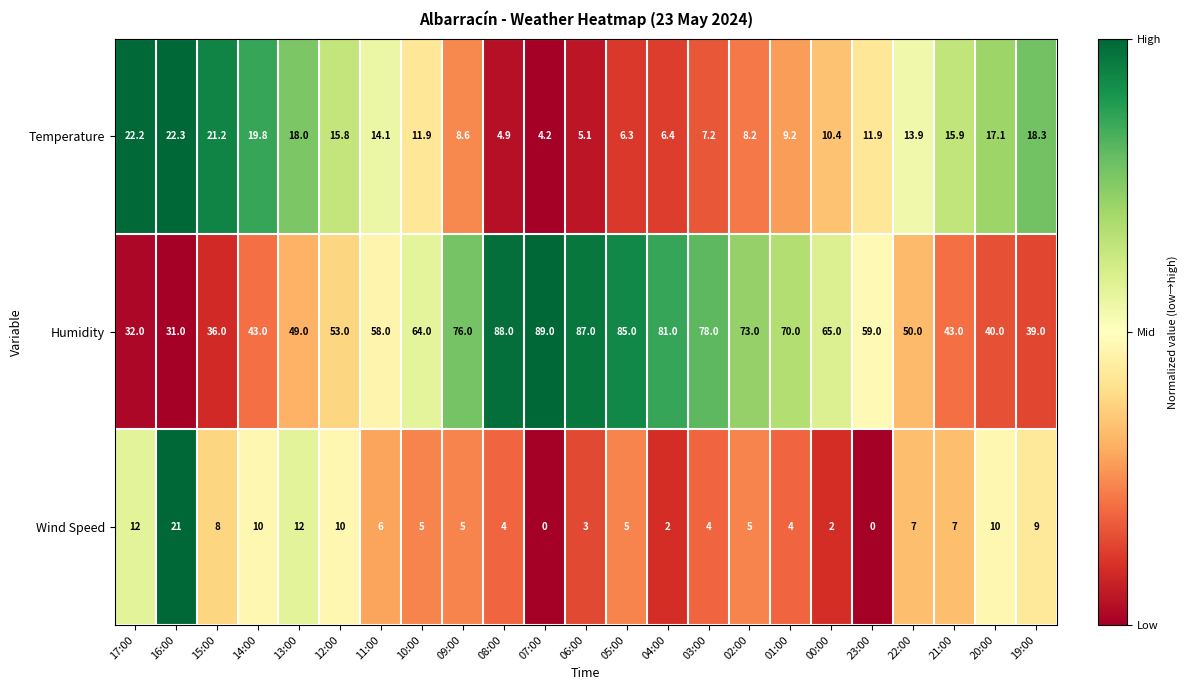

Between 03:00 and 01:00, which series saw the biggest shift?

Humidity